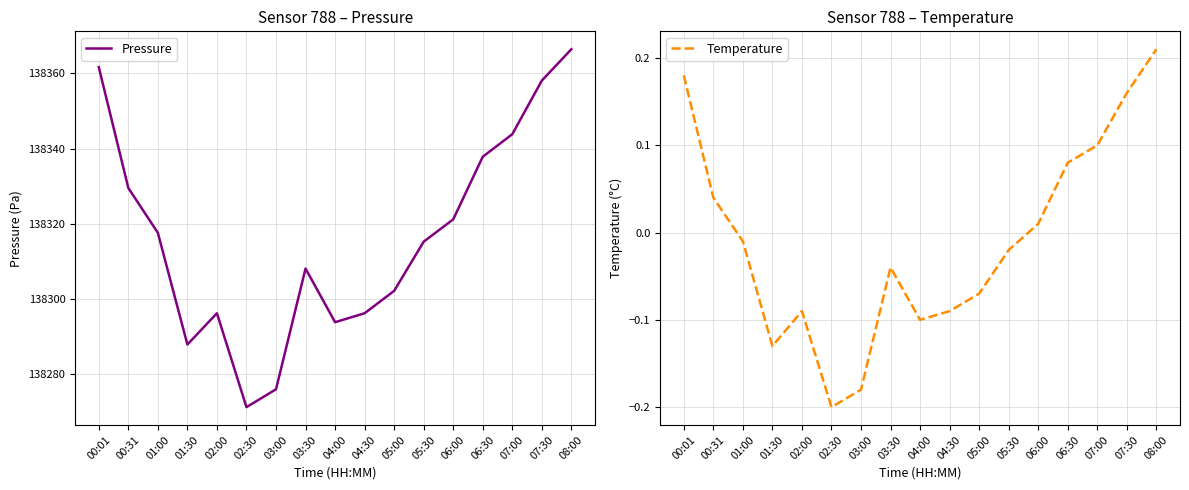

Which label corresponds to the largest value in the chart?

08:00